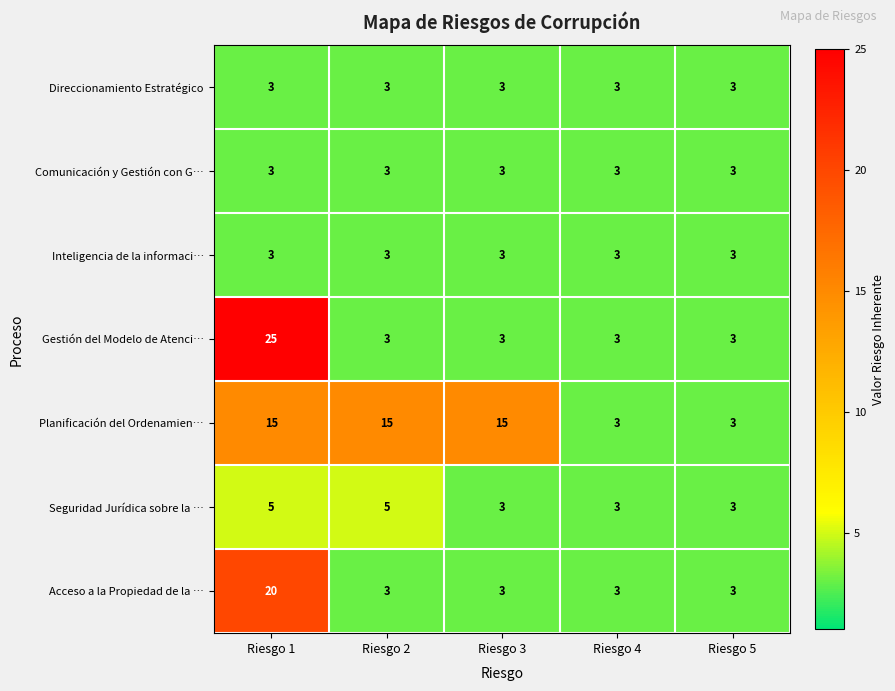

At which category is the sum across all series the highest?

Riesgo 1